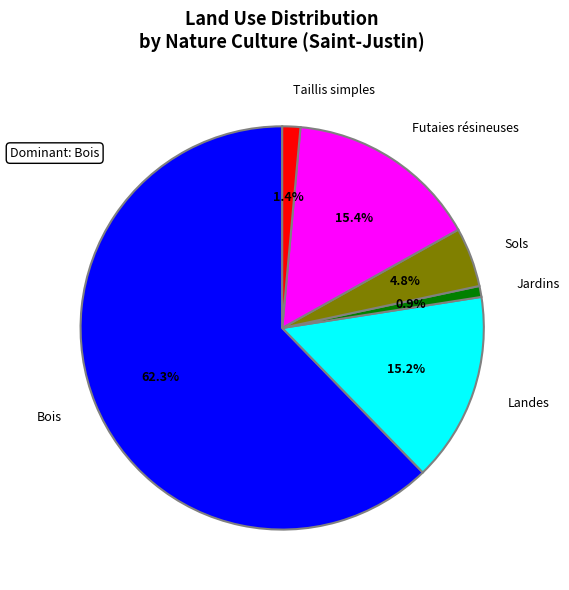

What is the smallest slice in the pie chart?

Jardins